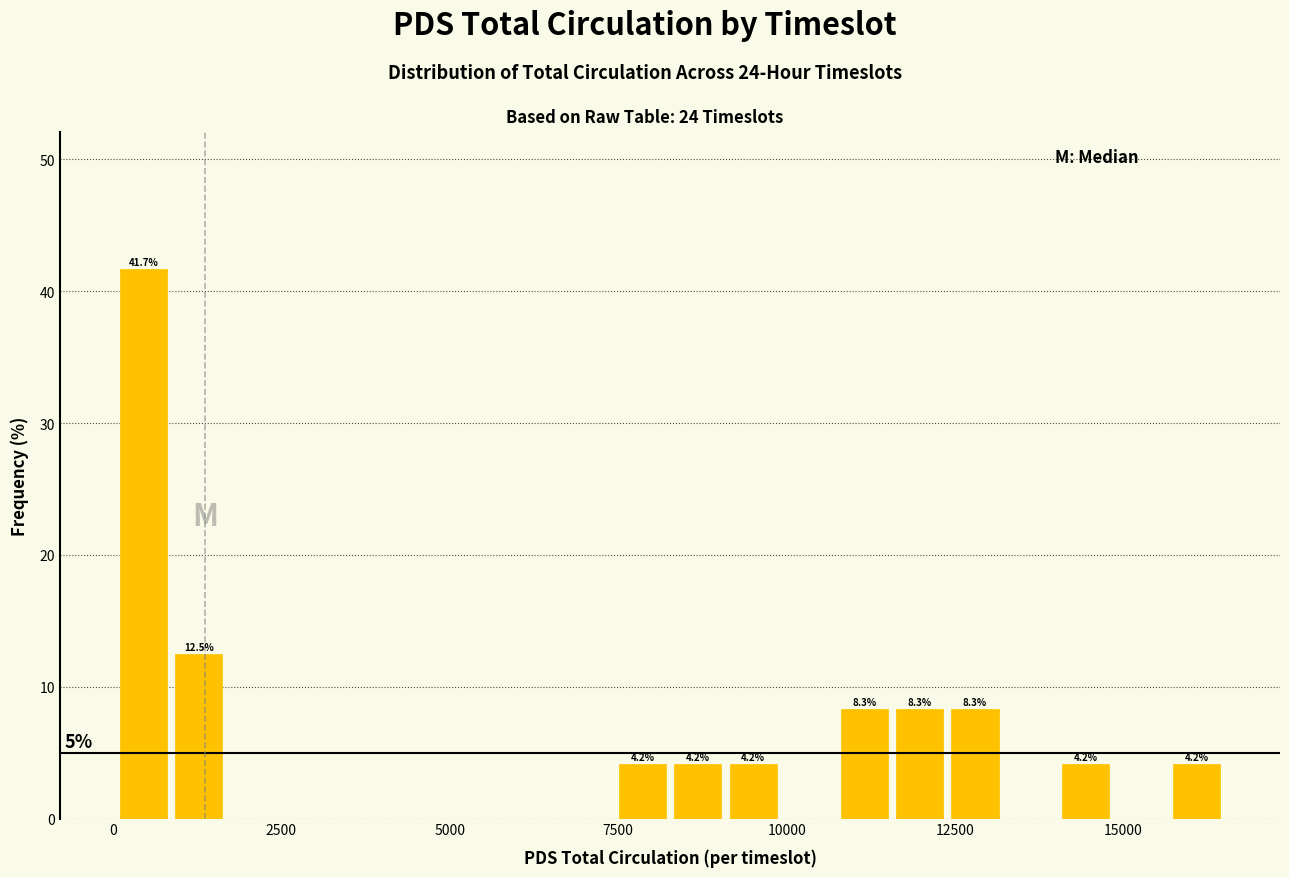

Around what value on the x-axis is the tallest bar? Give the approximate position of its centre, as read against the axis.

500